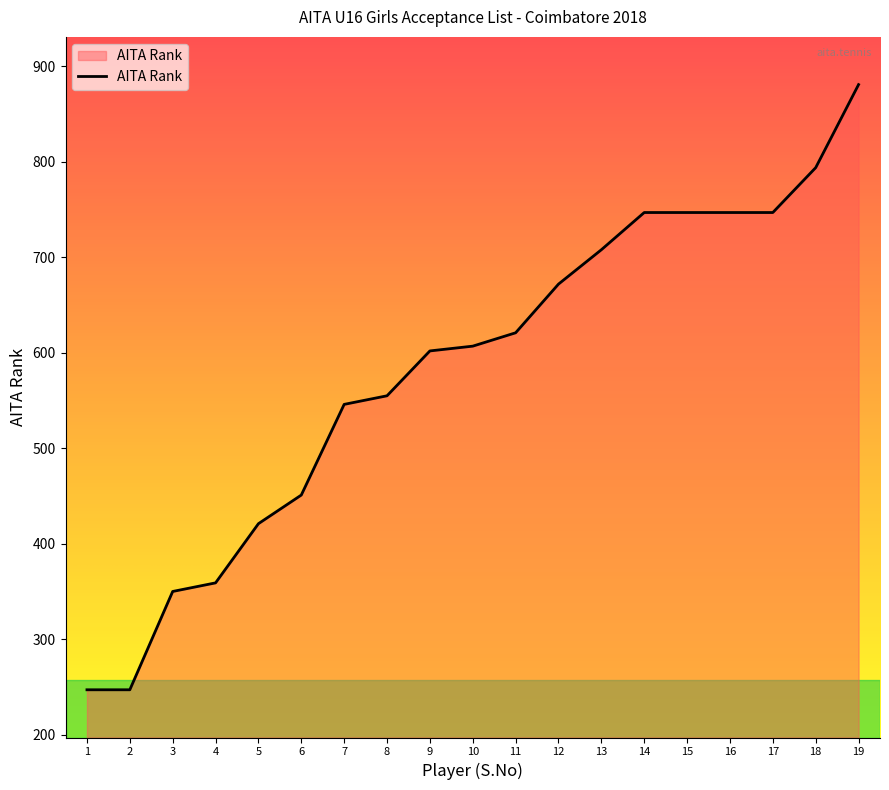

Is it true that the value at 8 is 555?

True